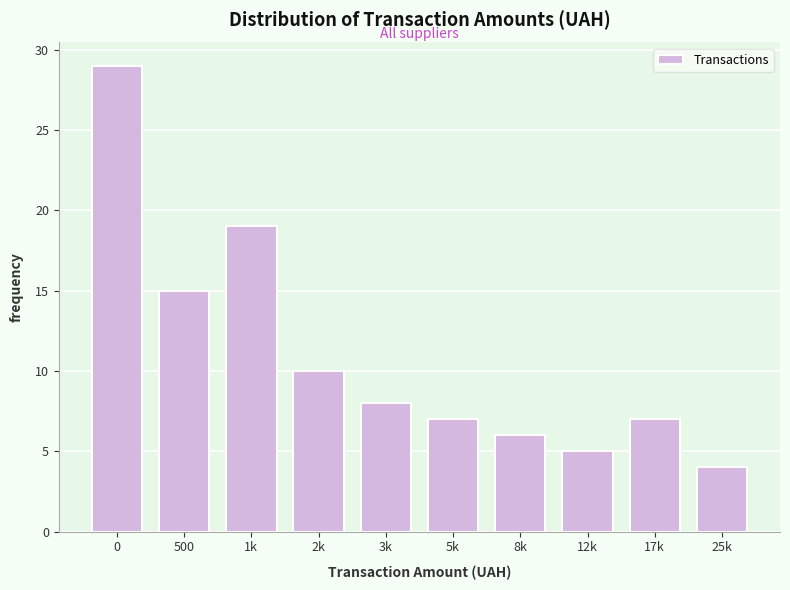

Reading left to right, list all the values displayed in this chart.

29	15	19	10	8	7	6	5	7	4